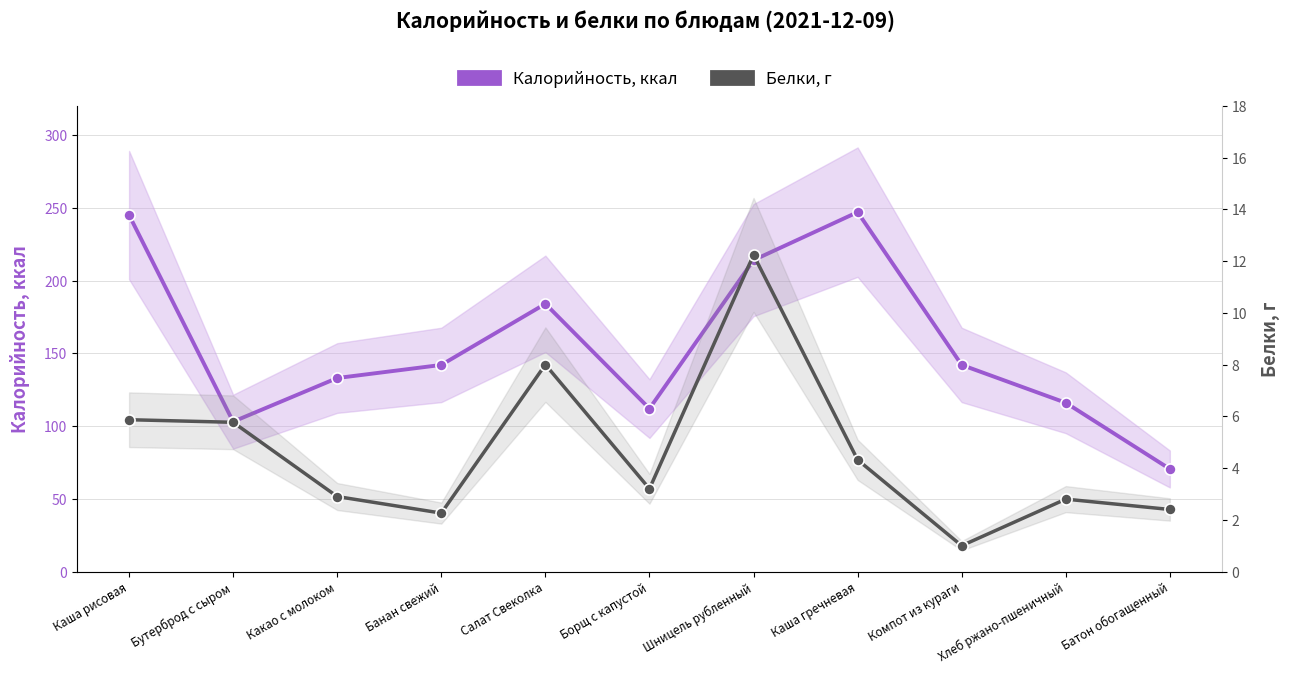

At how many categories does at least one series exceed 151?

4